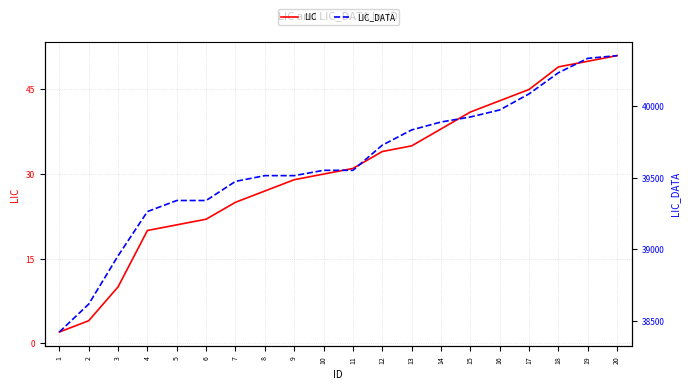

Read the LIC_DATA value at 17, to the nearest 100.

40100